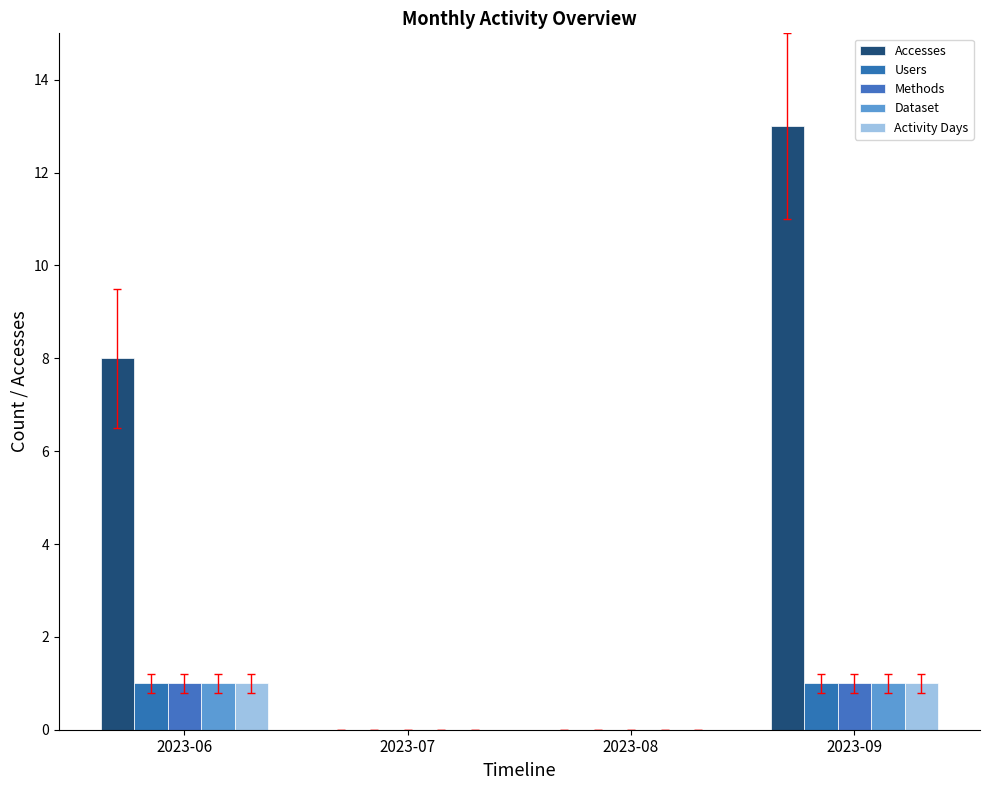

At how many categories does at least one series exceed 7?

2